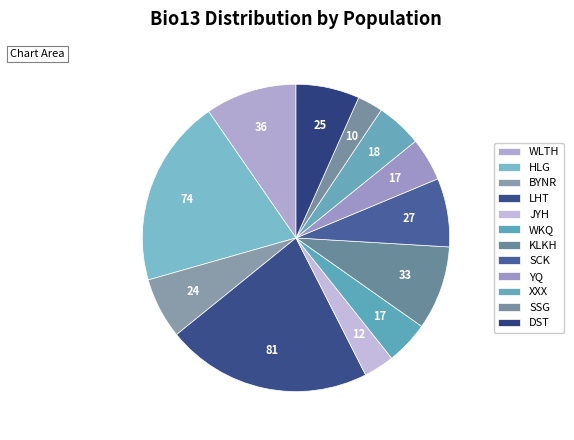

How many slices are in this pie chart?

12